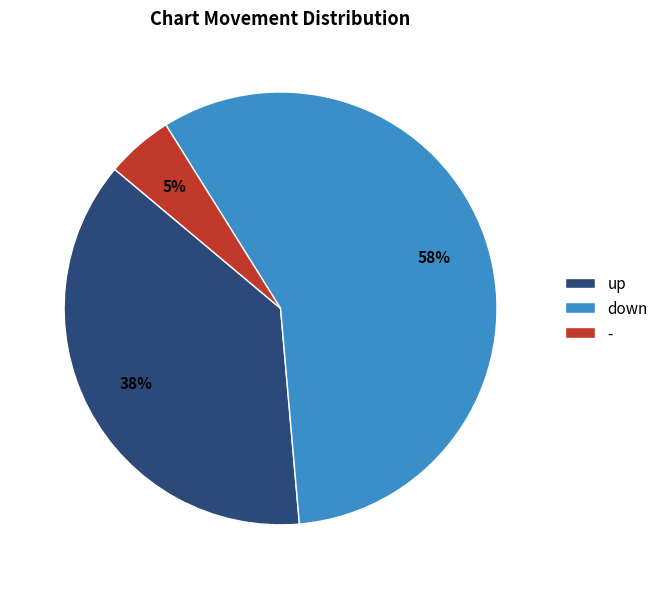

To the nearest percent, what percentage of the pie is up?

38%